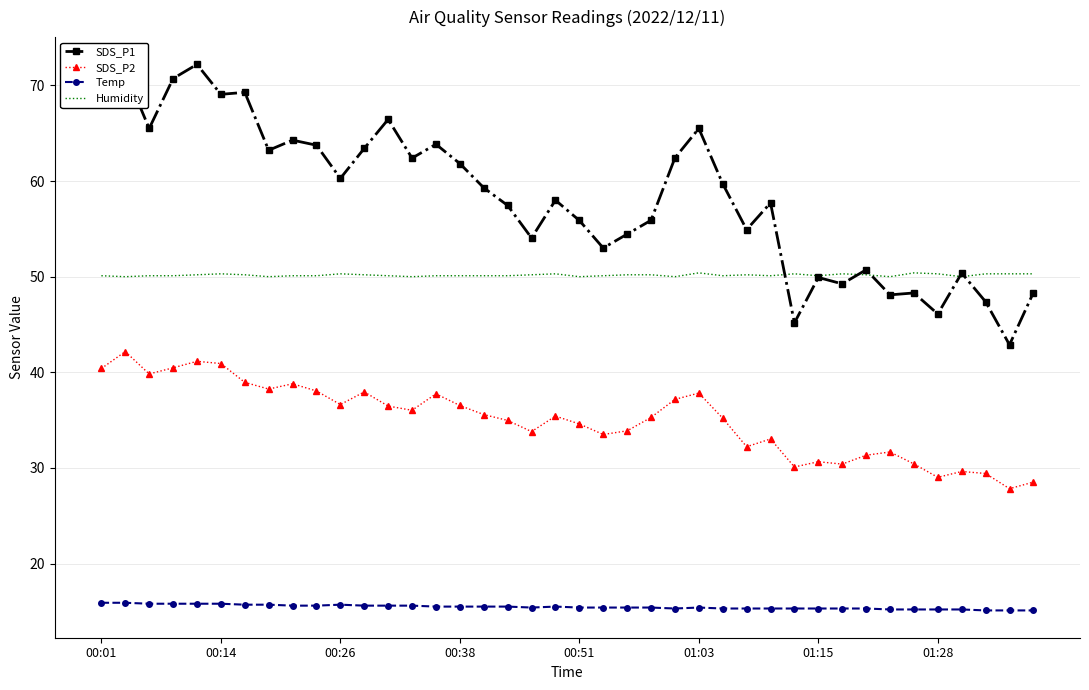

True or false: SDS_P2 and Humidity intersect in this chart.

False